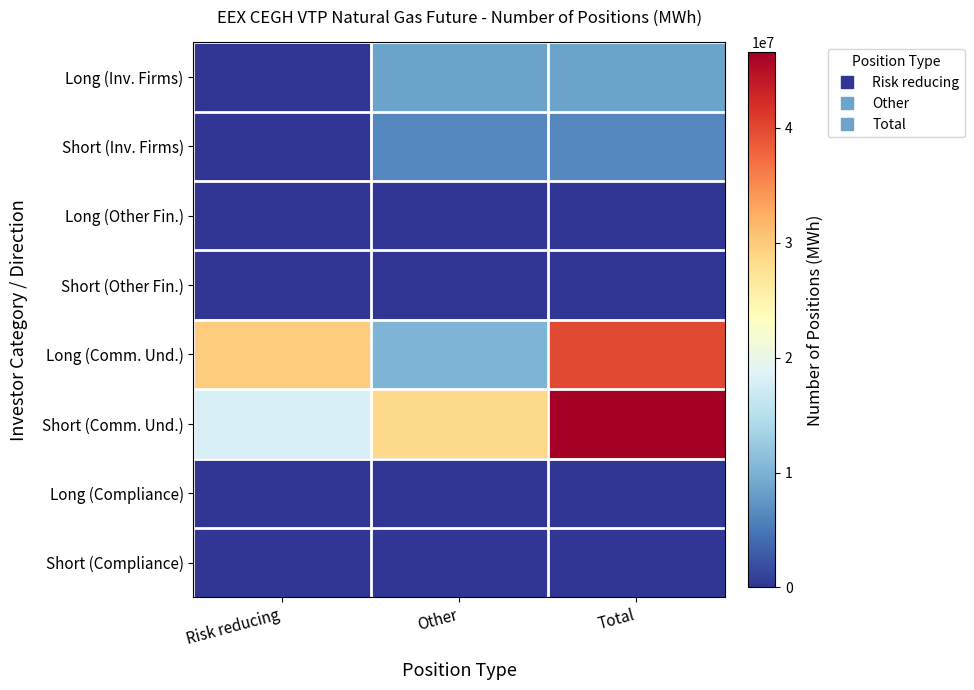

What is the greatest value displayed?

46583133